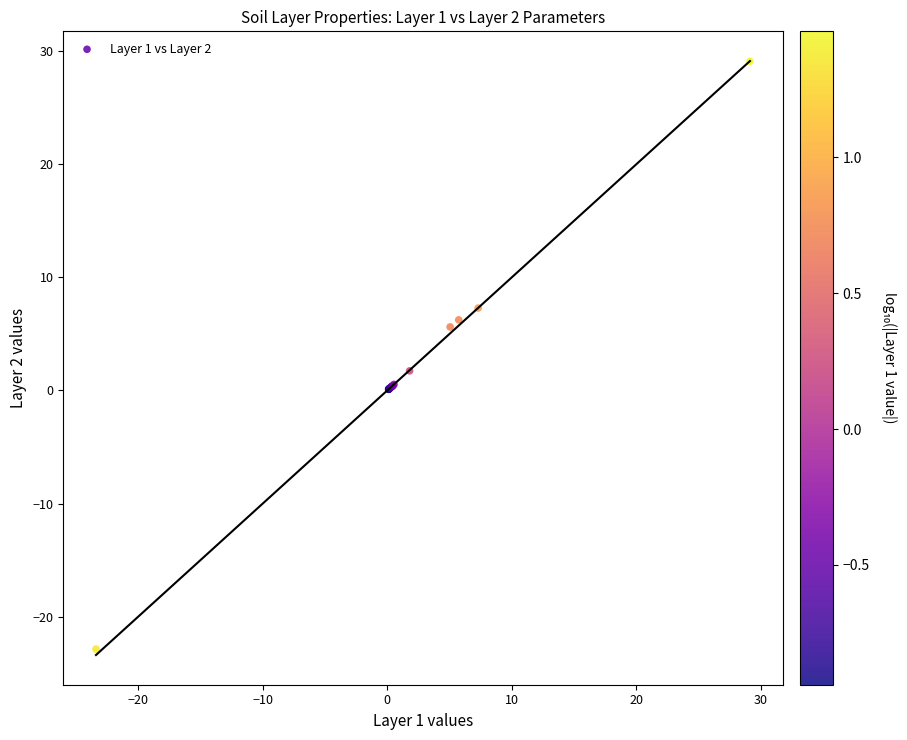

What Y value in the scatter plot is closest to 3?

1.7